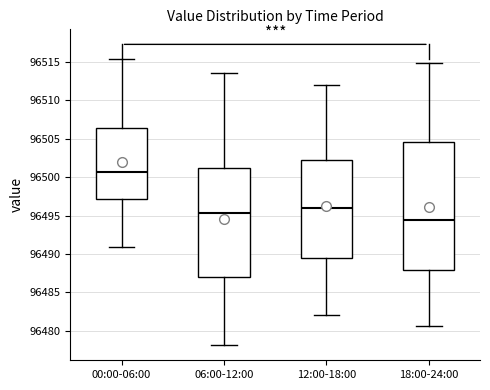

Reading left to right, read every box against the y-axis: the position of its median line, the range the box covers, and the ends of its whiskers. The values are not printed on the chart, so give them approximately, as read against the axis.

00:00-06:00: median 96500.5, box 96497.0 to 96506.5, whiskers 96491.0 to 96515.5
06:00-12:00: median 96495.5, box 96487.0 to 96501.0, whiskers 96478.0 to 96513.5
12:00-18:00: median 96496.0, box 96489.5 to 96502.0, whiskers 96482.0 to 96512.0
18:00-24:00: median 96494.5, box 96488.0 to 96504.5, whiskers 96480.5 to 96515.0